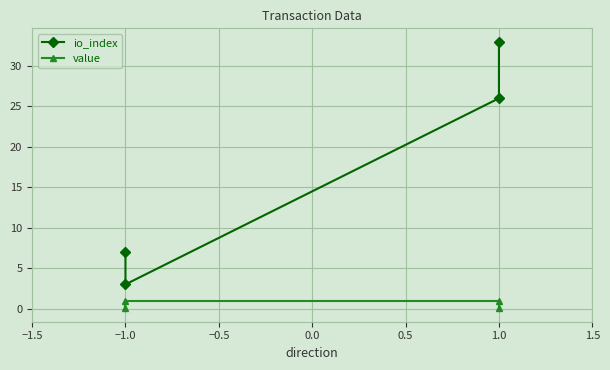

At how many categories does at least one series exceed 28?

1